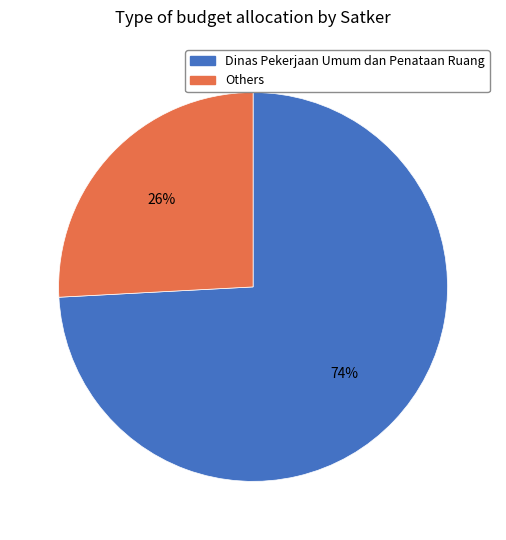

Does any single category account for the majority?

Yes